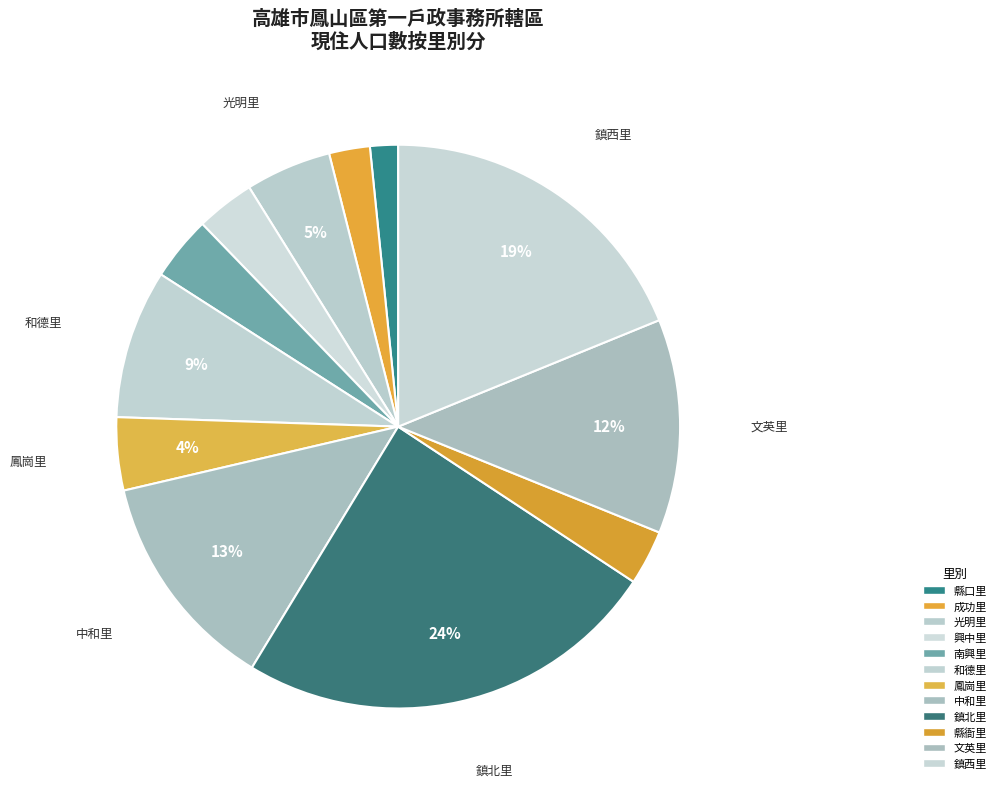

What percentage is the 光明里 slice, to the nearest percent?

5%